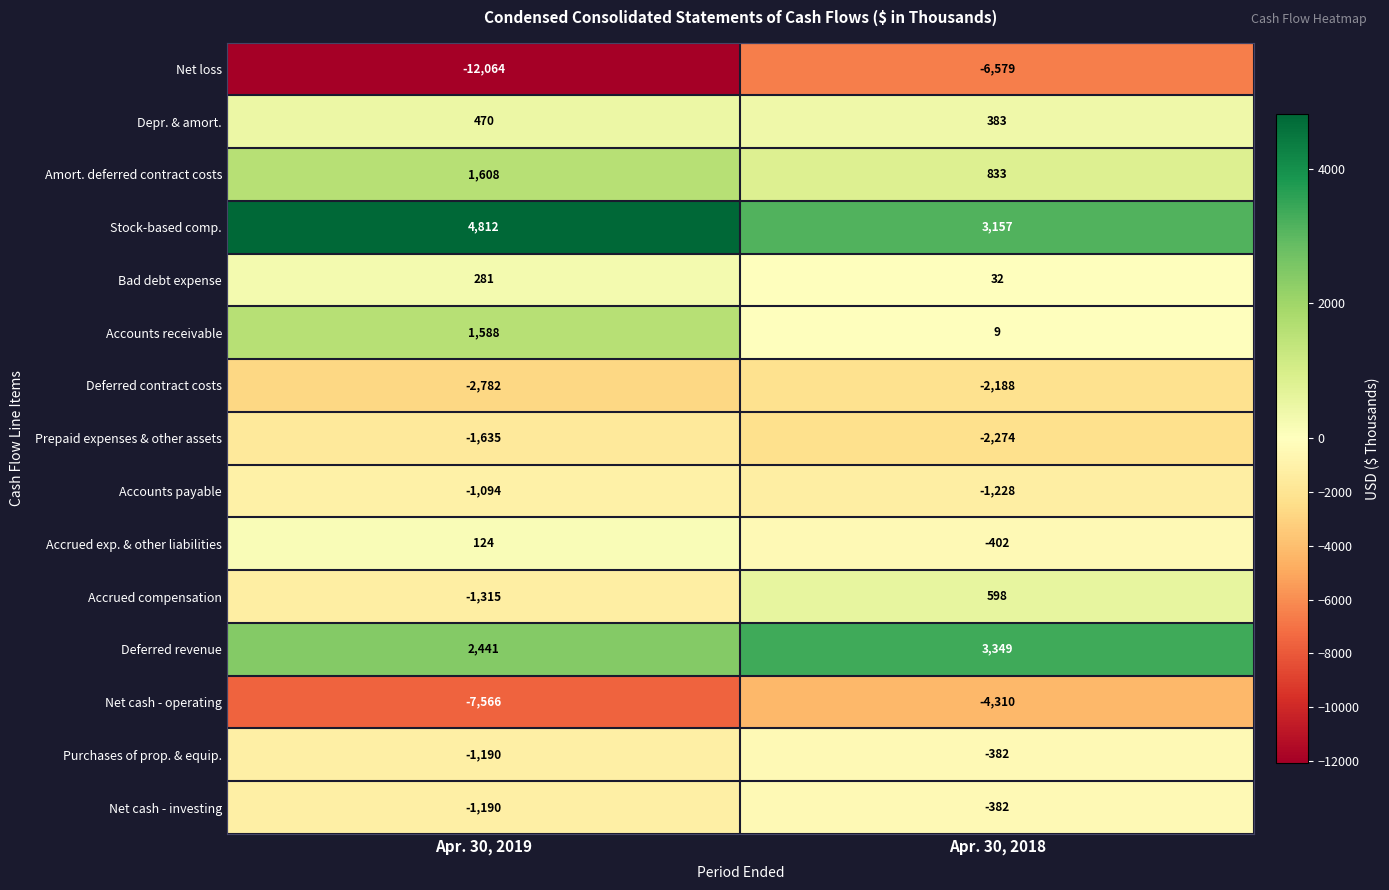

What is the minimum value for Net cash - investing?

-1190